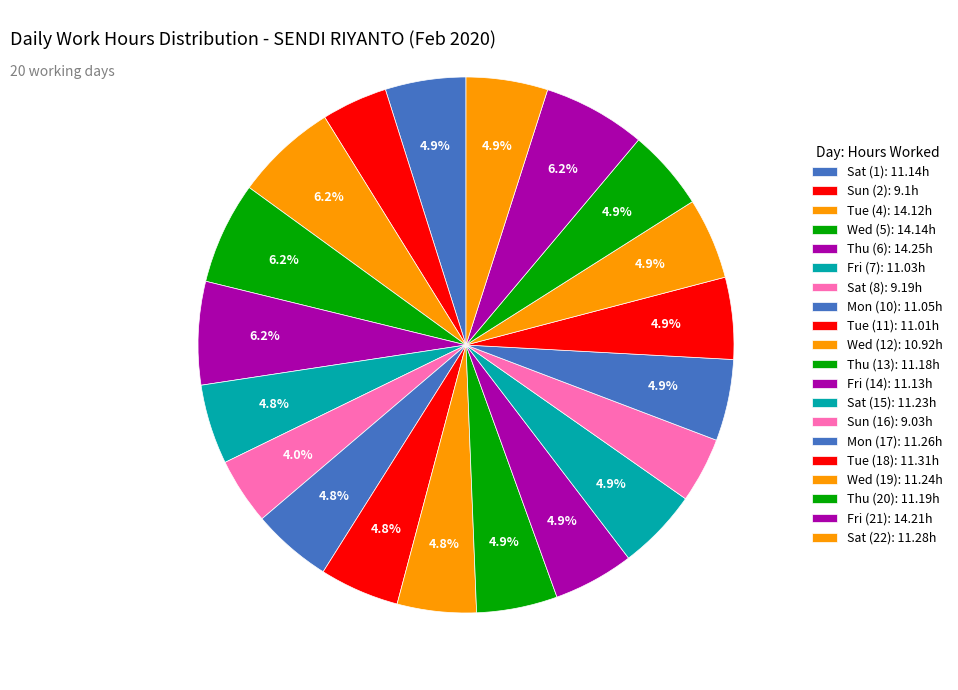

How many segments does this pie chart have?

20